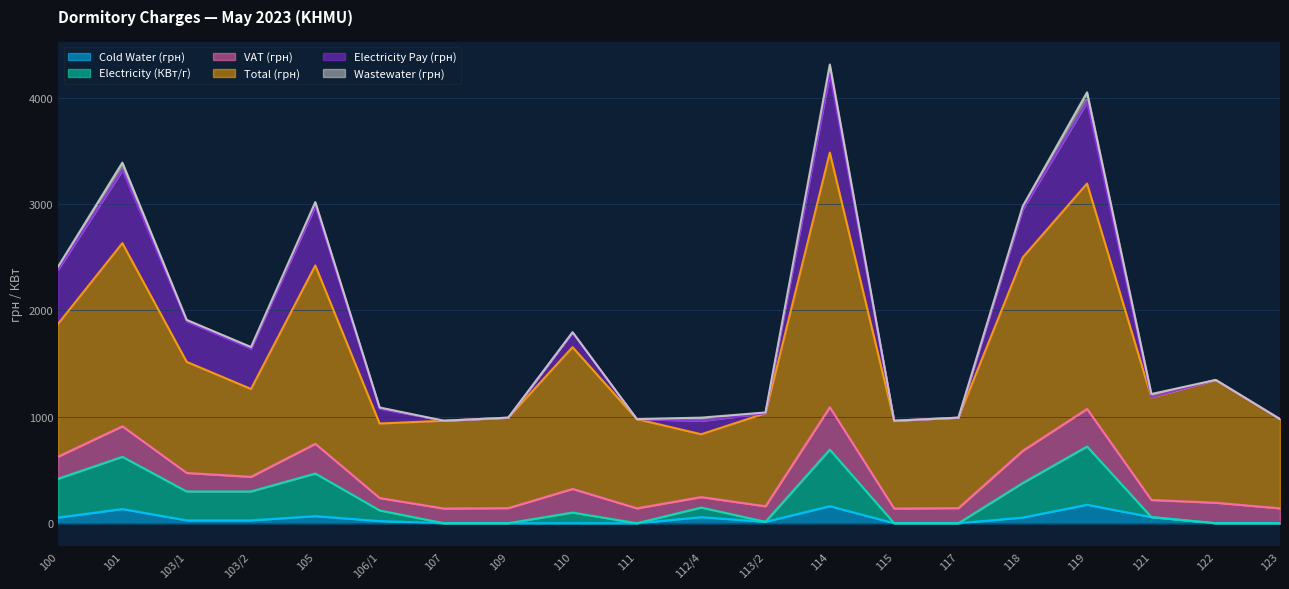

Is it true that Cold Water (грн) equals 0.0 at 122?

True